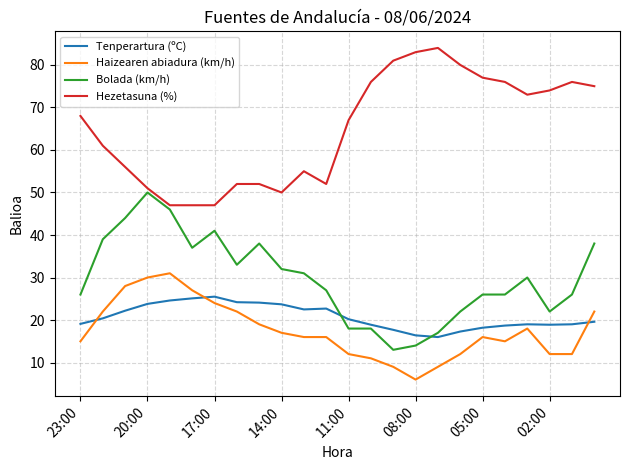

List the series in order of their peak value, highest first.

Hezetasuna (%), Bolada (km/h), Haizearen abiadura (km/h), Tenperartura (ºC)